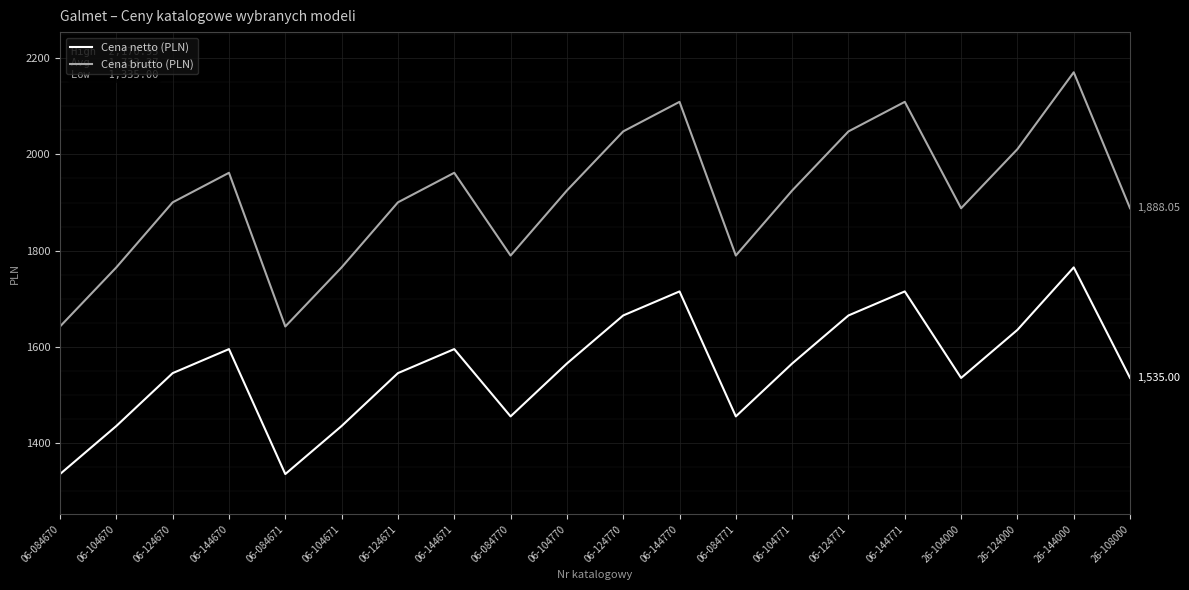

What is the difference between the maximum and second lowest values in the Cena netto (PLN) series?

430.0